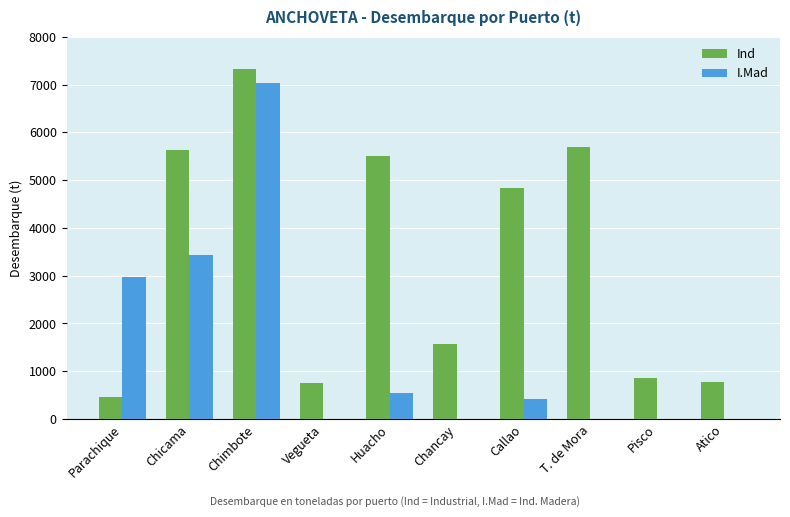

Does the chart contain stacked bars?

No